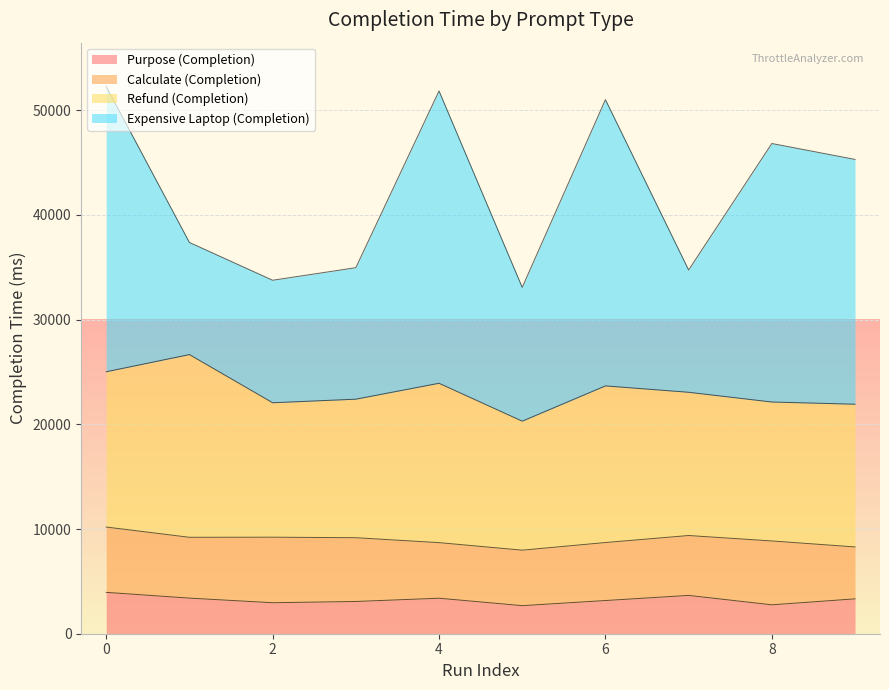

Rank the series by their maximum value, from highest to lowest.

Expensive Laptop (Completion), Refund (Completion), Calculate (Completion), Purpose (Completion)